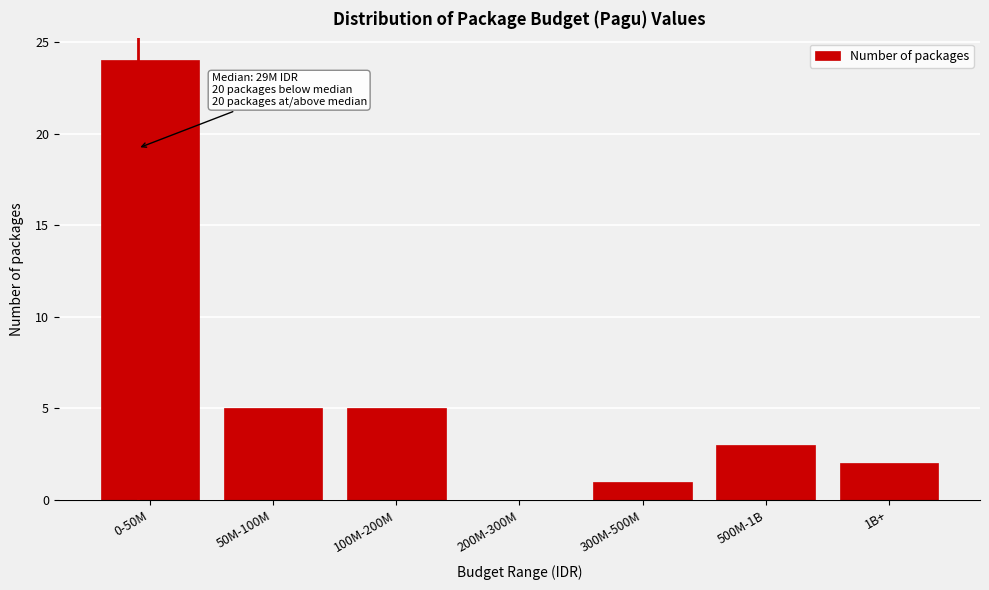

Reading right to left, what are all the values shown in this chart?

1B+=2	500M-1B=3	300M-500M=1	200M-300M=0	100M-200M=5	50M-100M=5	0-50M=24